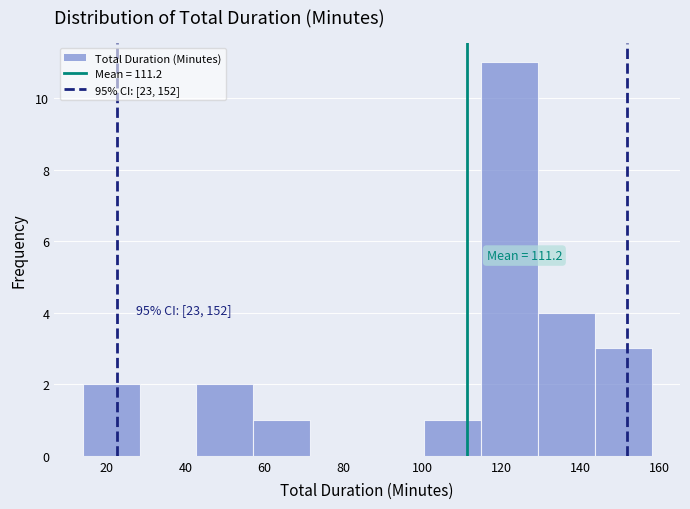

Over which range of the x-axis is the bar tallest?

114.8 to 129.2